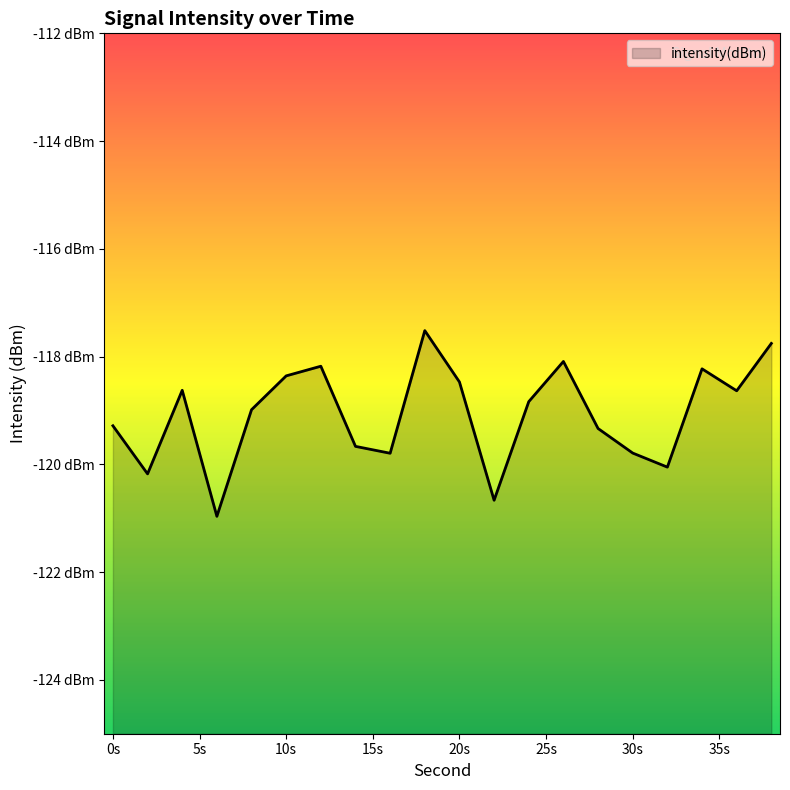

Is it true that the value at 10s is -194.9?

False